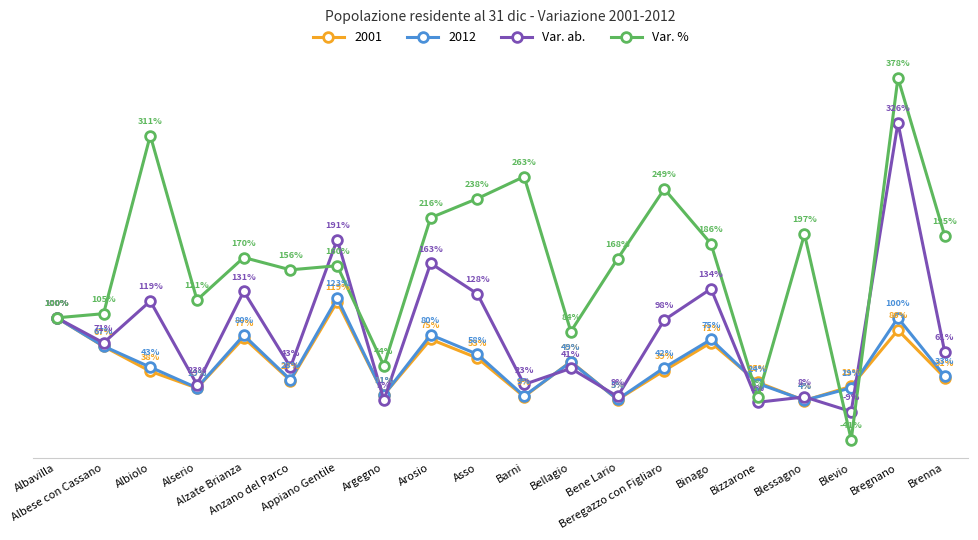

List the series in order of their peak value, lowest first.

2001, 2012, Var. ab., Var. %